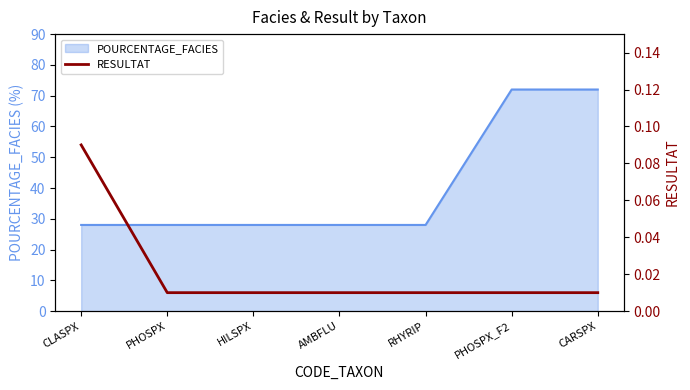

True or false: the data shows 0.2 at CLASPX.

False